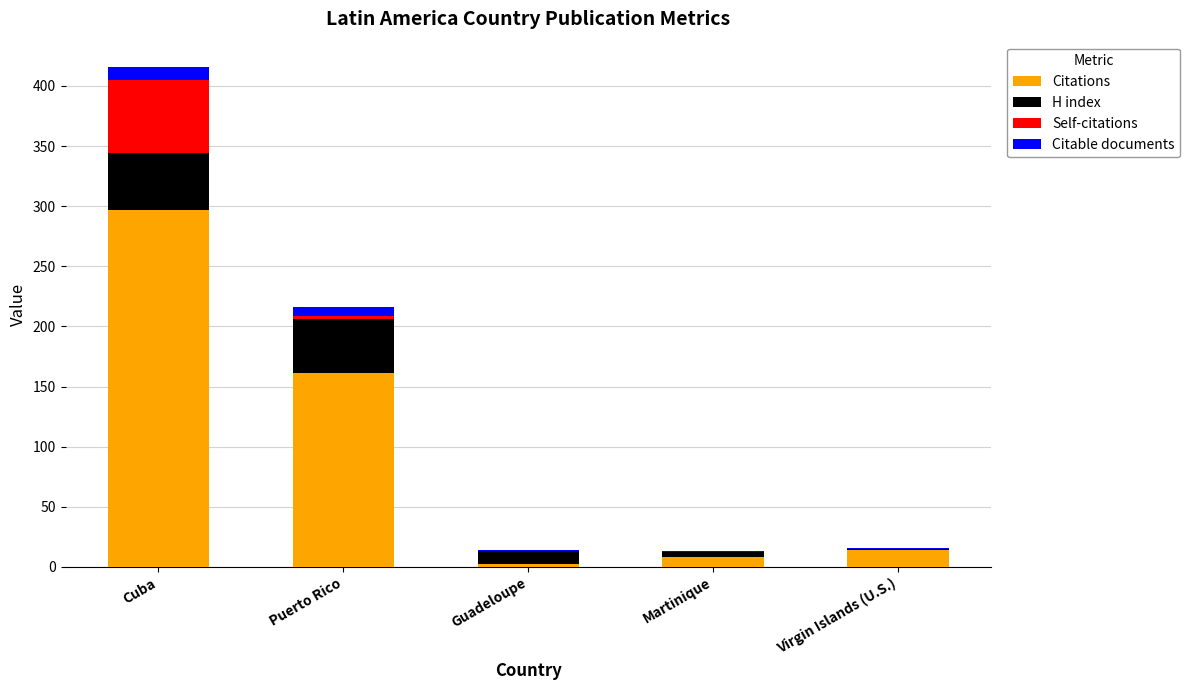

How many data points does each series have?

5